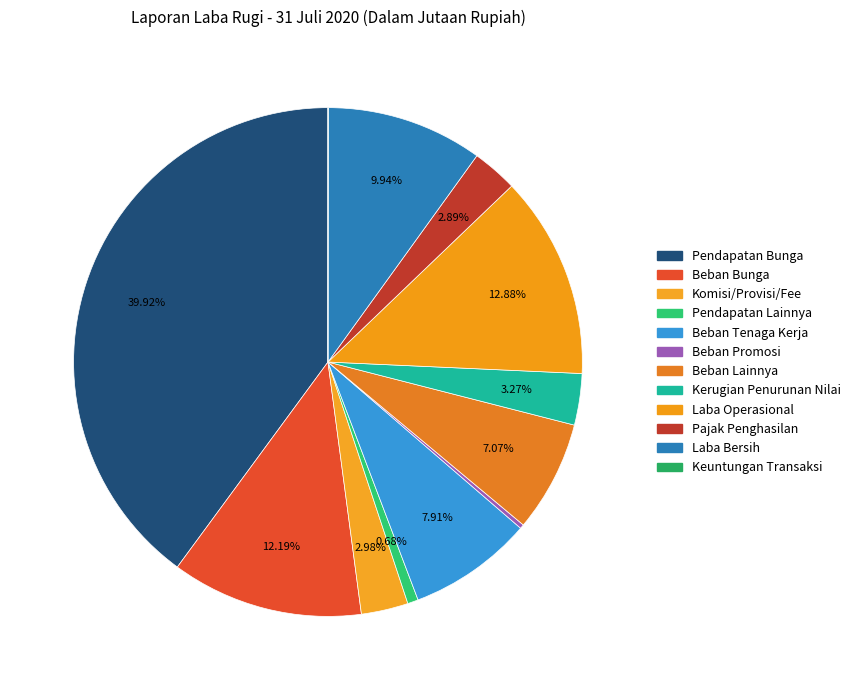

To the nearest percent, what portion does Beban Bunga represent?

12%